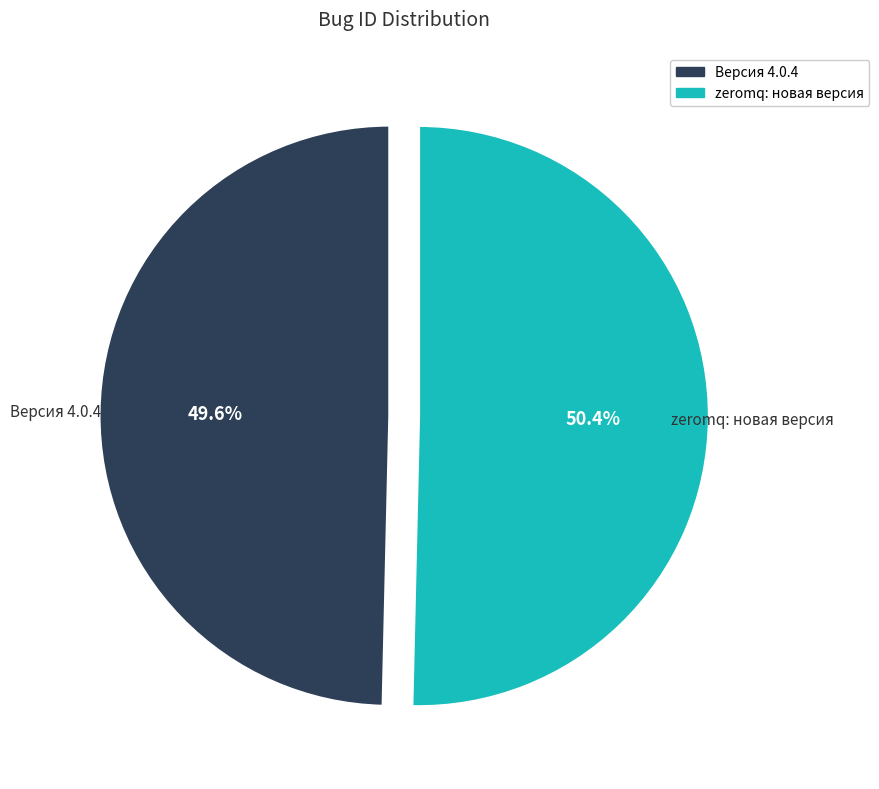

Approximately how many times larger is the value at Версия 4.0.4 compared to zeromq: новая версия?

1.0